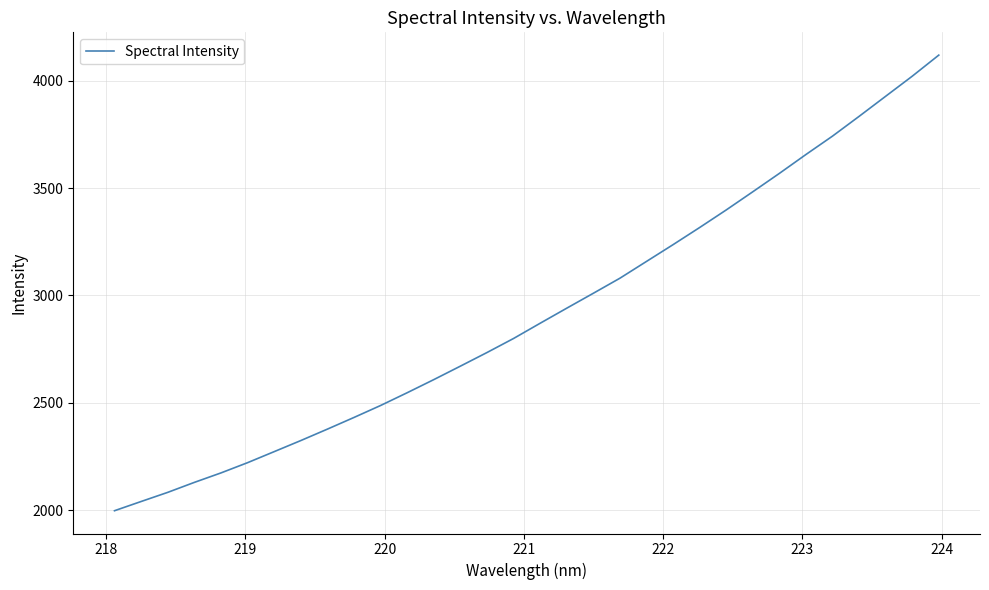

What is the maximum value shown in the chart?

4119.1